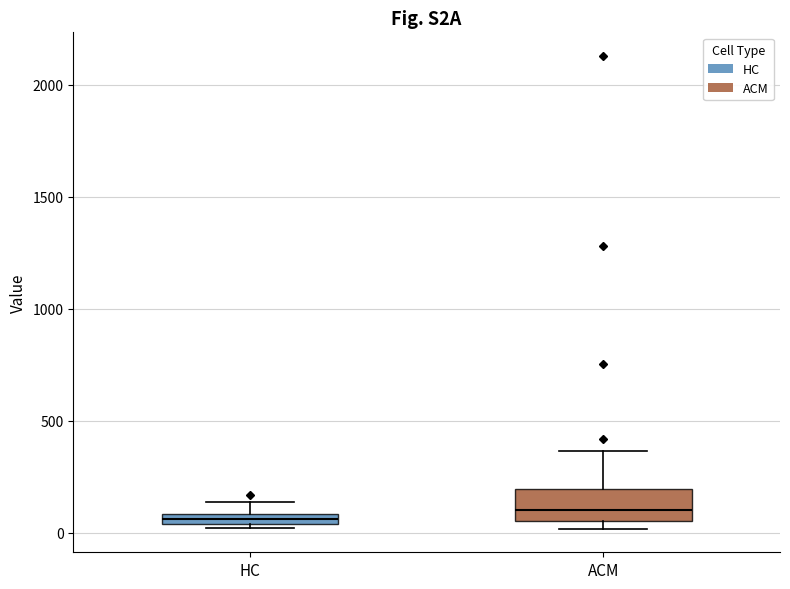

Comparing the boxes themselves (not the whiskers), which one is the tallest?

ACM